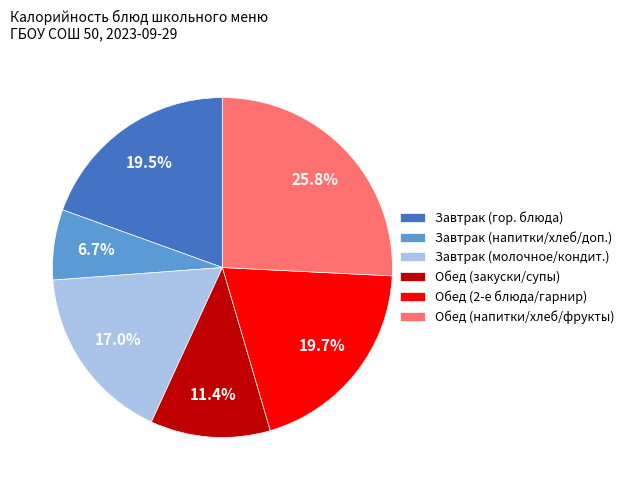

To the nearest percent, what is the average slice percentage?

17%